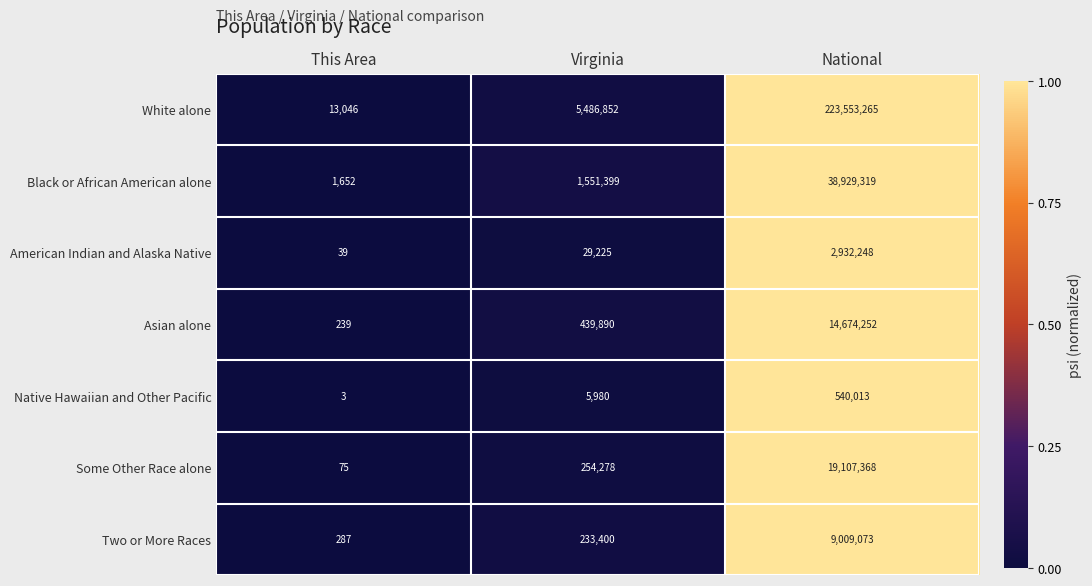

At which label does Native Hawaiian and Other Pacific reach its minimum?

This Area